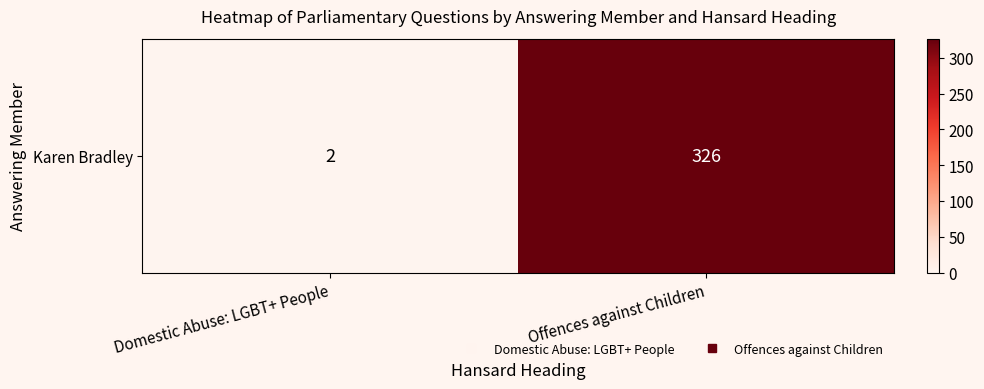

Count the number of categories in the chart.

2